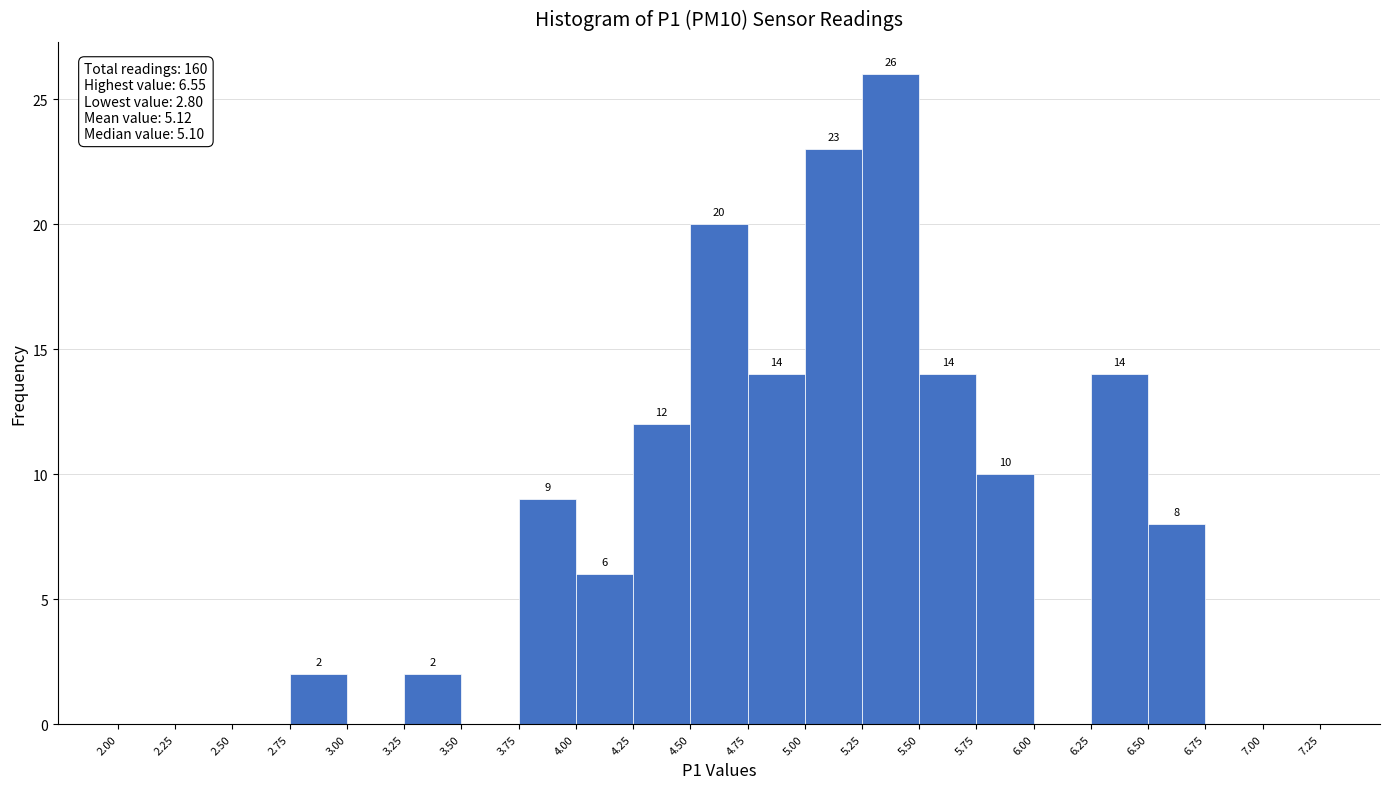

Over which range of the x-axis is the bar tallest?

5.25 to 5.50